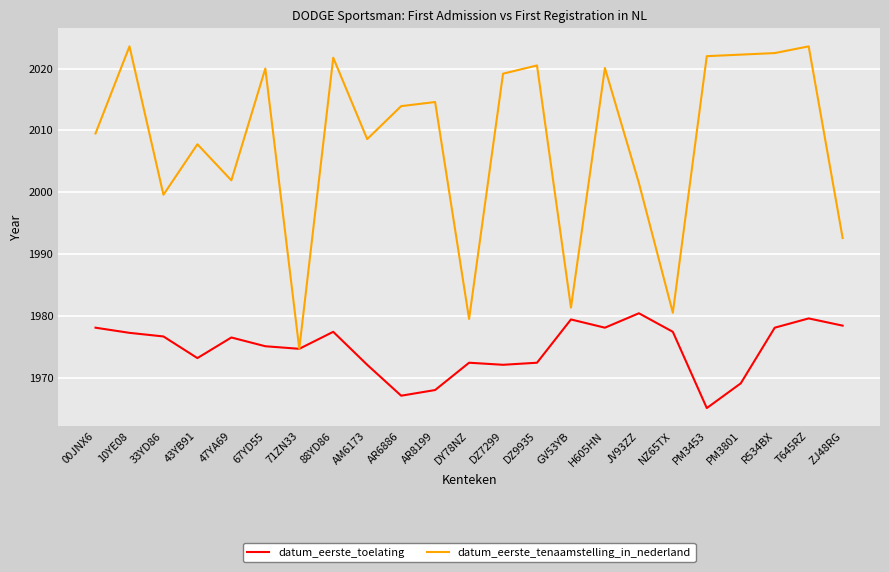

Which series has the largest total across all categories?

datum_eerste_tenaamstelling_in_nederland